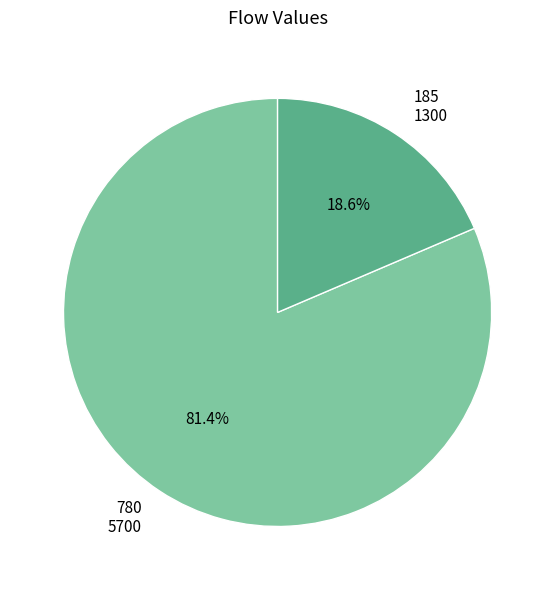

Which slice is the largest?

780